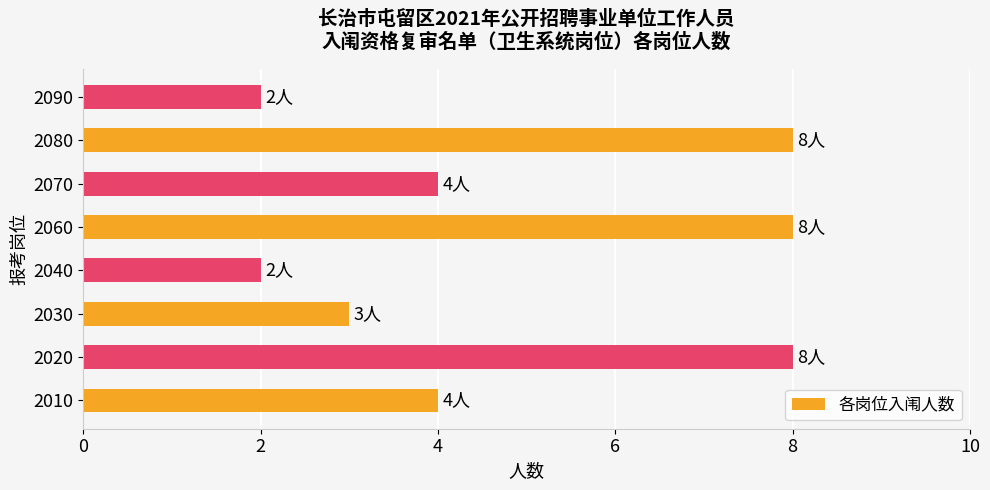

Are the bars grouped side by side (vs. stacked)?

No